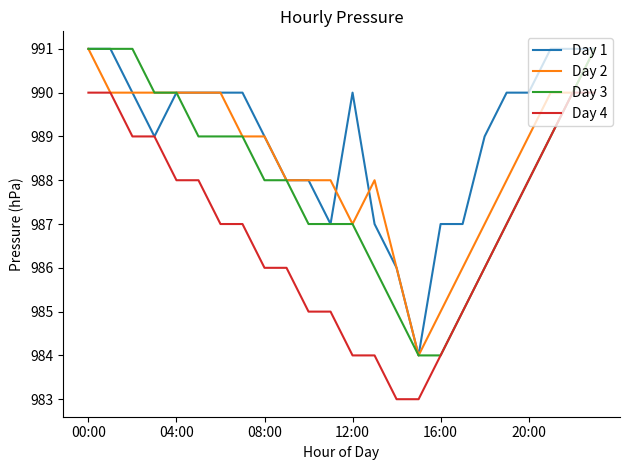

What is the greatest value displayed?

991